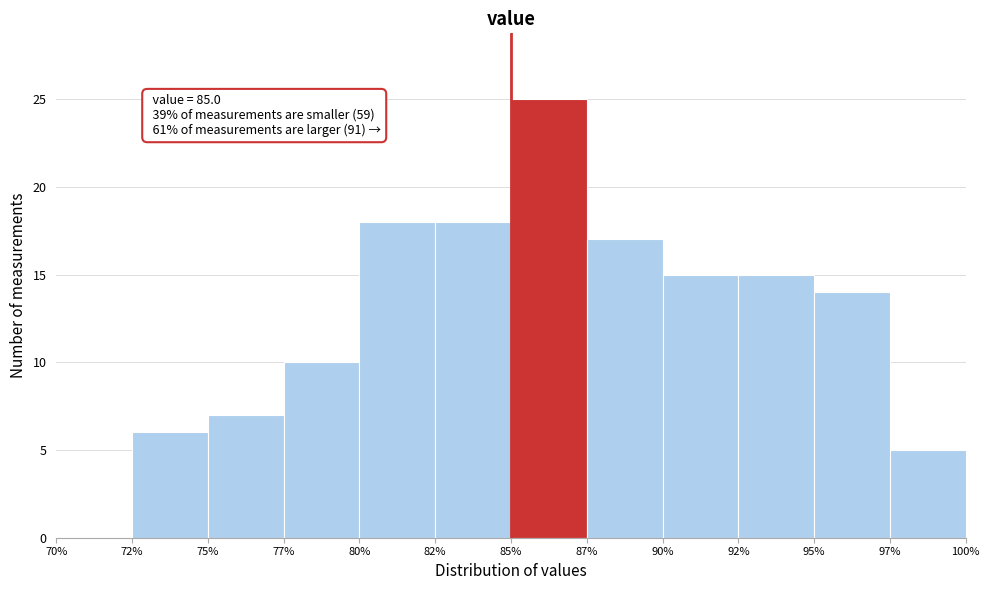

Reading right to left, extract all data points from this chart.

97%=5	95%=14	92%=15	90%=15	87%=17	85%=25	82%=18	80%=18	77%=10	75%=7	72%=6	70%=0